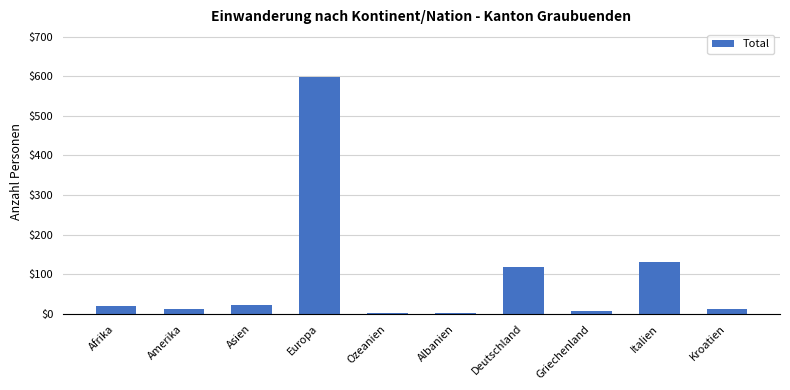

At which label is the value closest to 300?

Italien